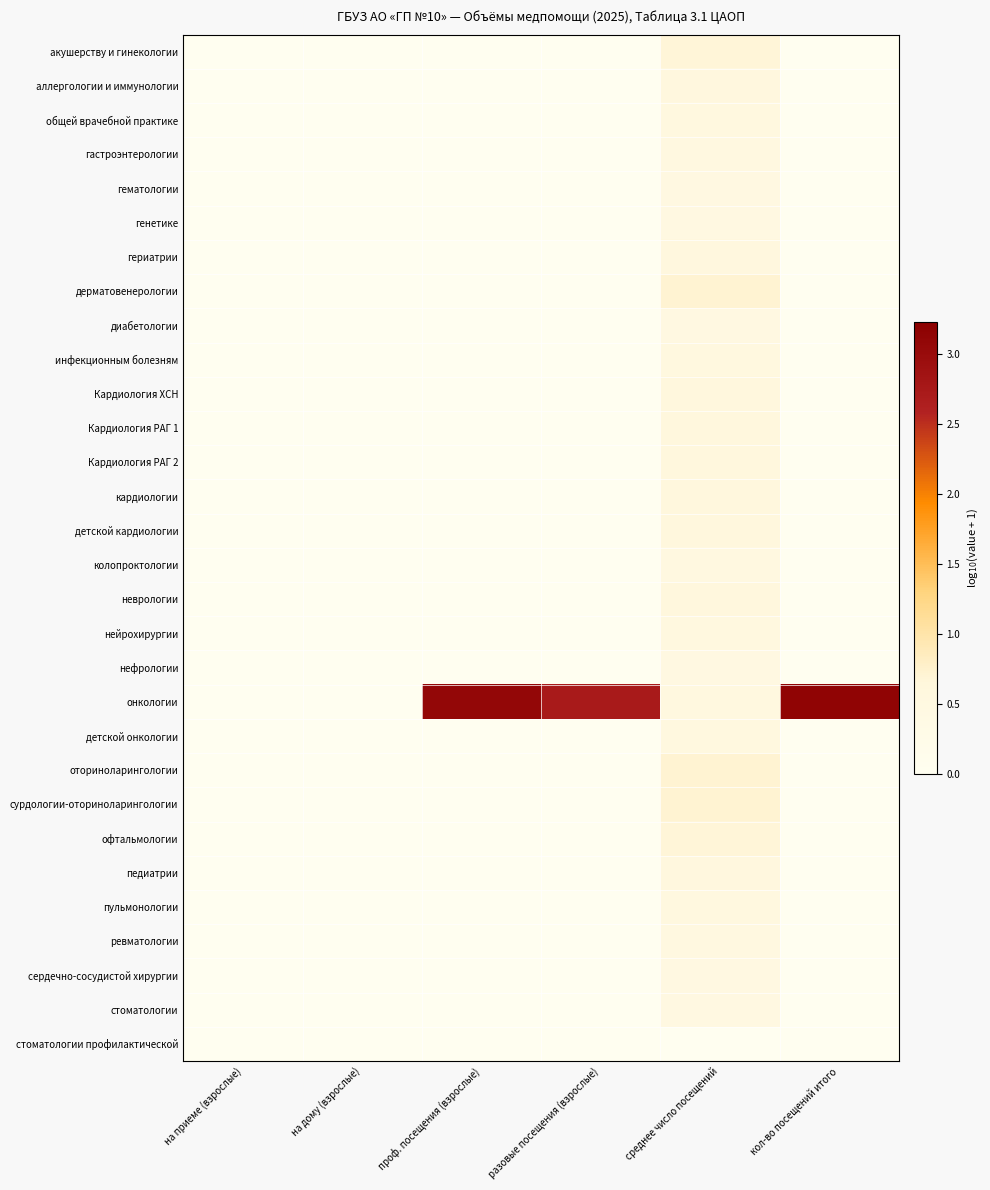

Between на дому (взрослые) and проф. посещения (взрослые), which series saw the biggest shift?

онкологии